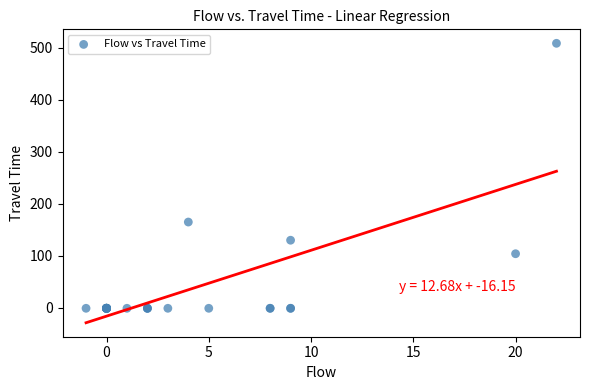

What Y value in the scatter plot is closest to 254?

165